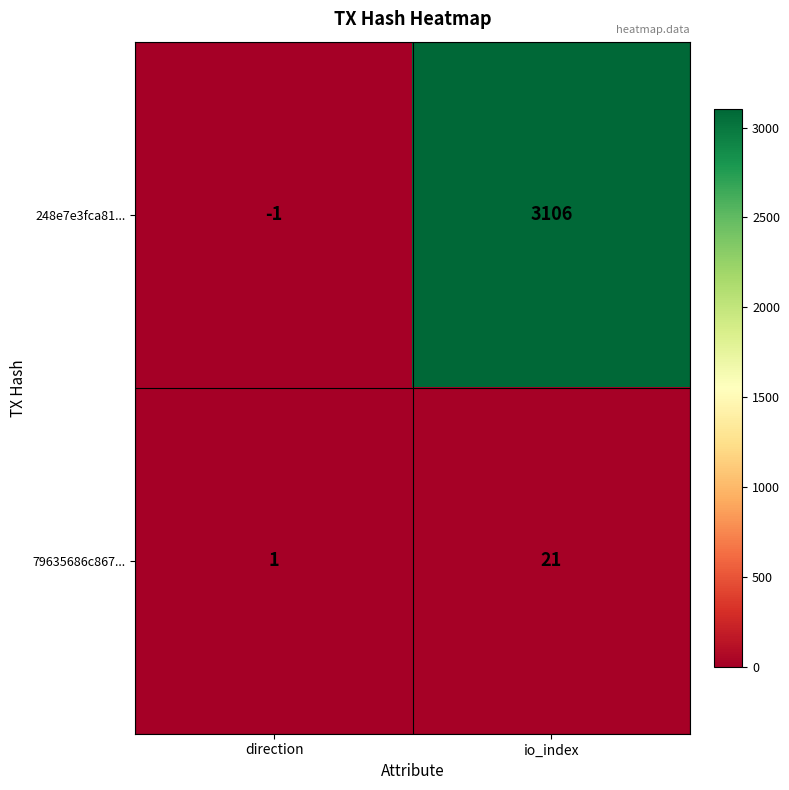

At which category does the chart reach its minimum across all series?

direction